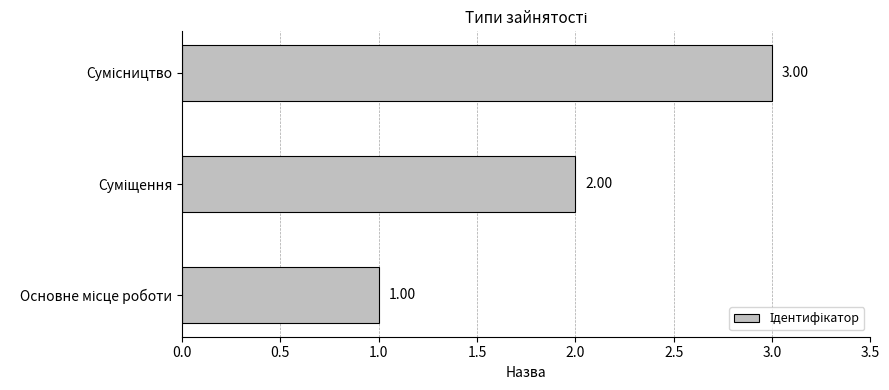

What is the sum of all values?

6